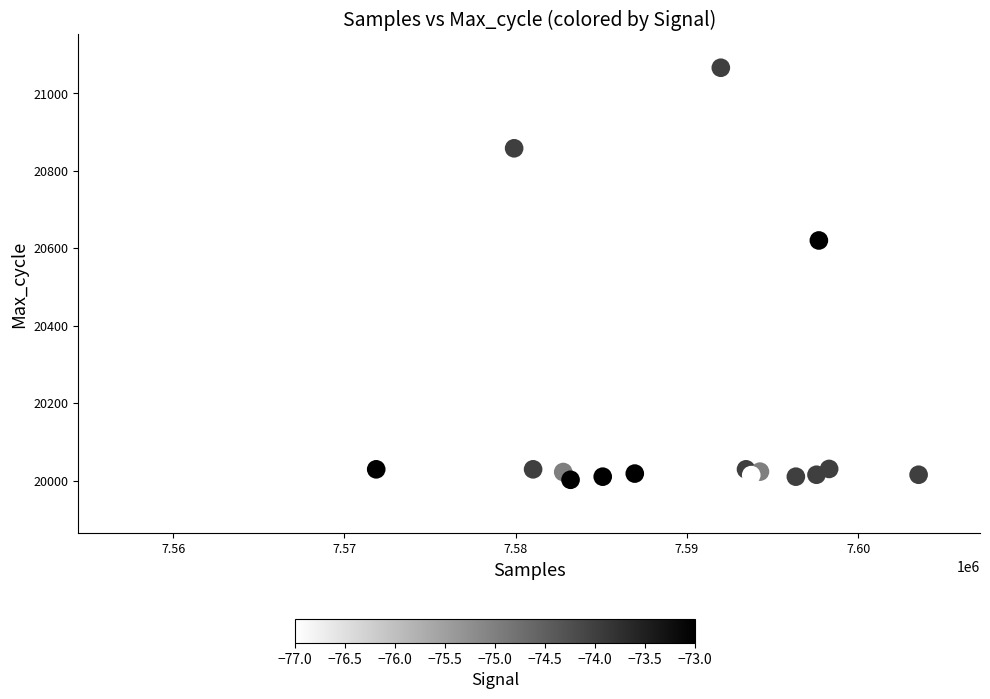

What Y value in the scatter plot is closest to 20508?

20620